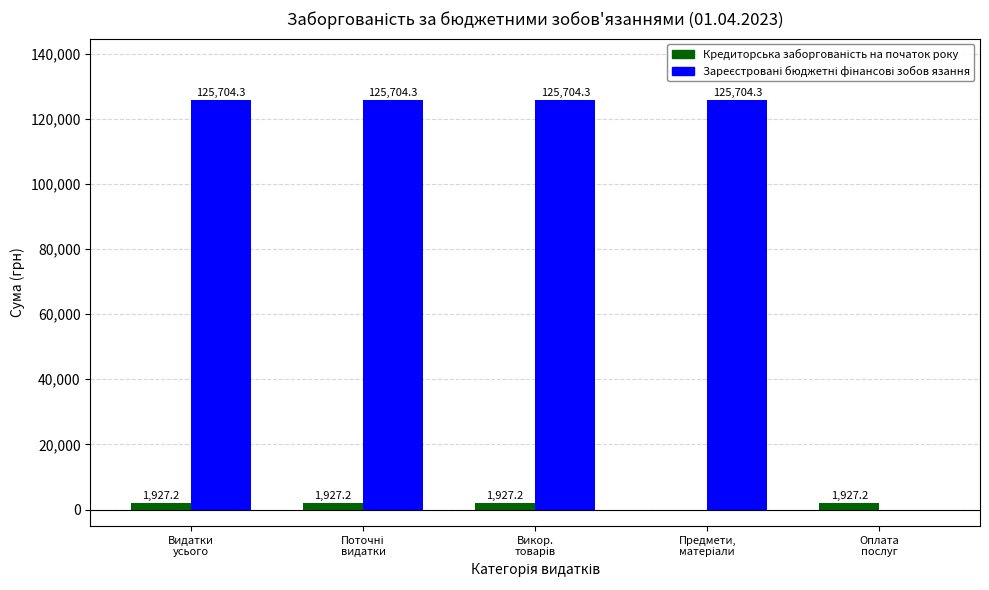

What is the maximum value shown in the chart?

125704.3